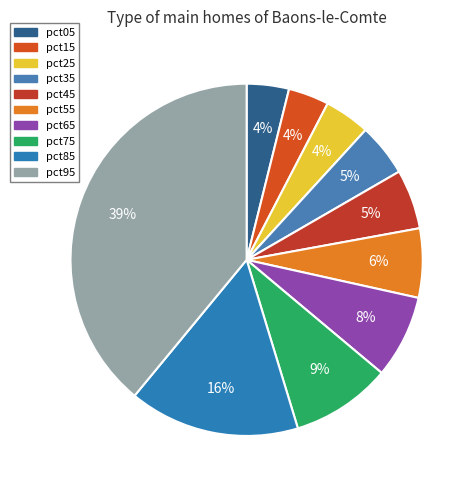

To the nearest percent, what is the difference between the pct95 and pct75 slice percentages?

30%